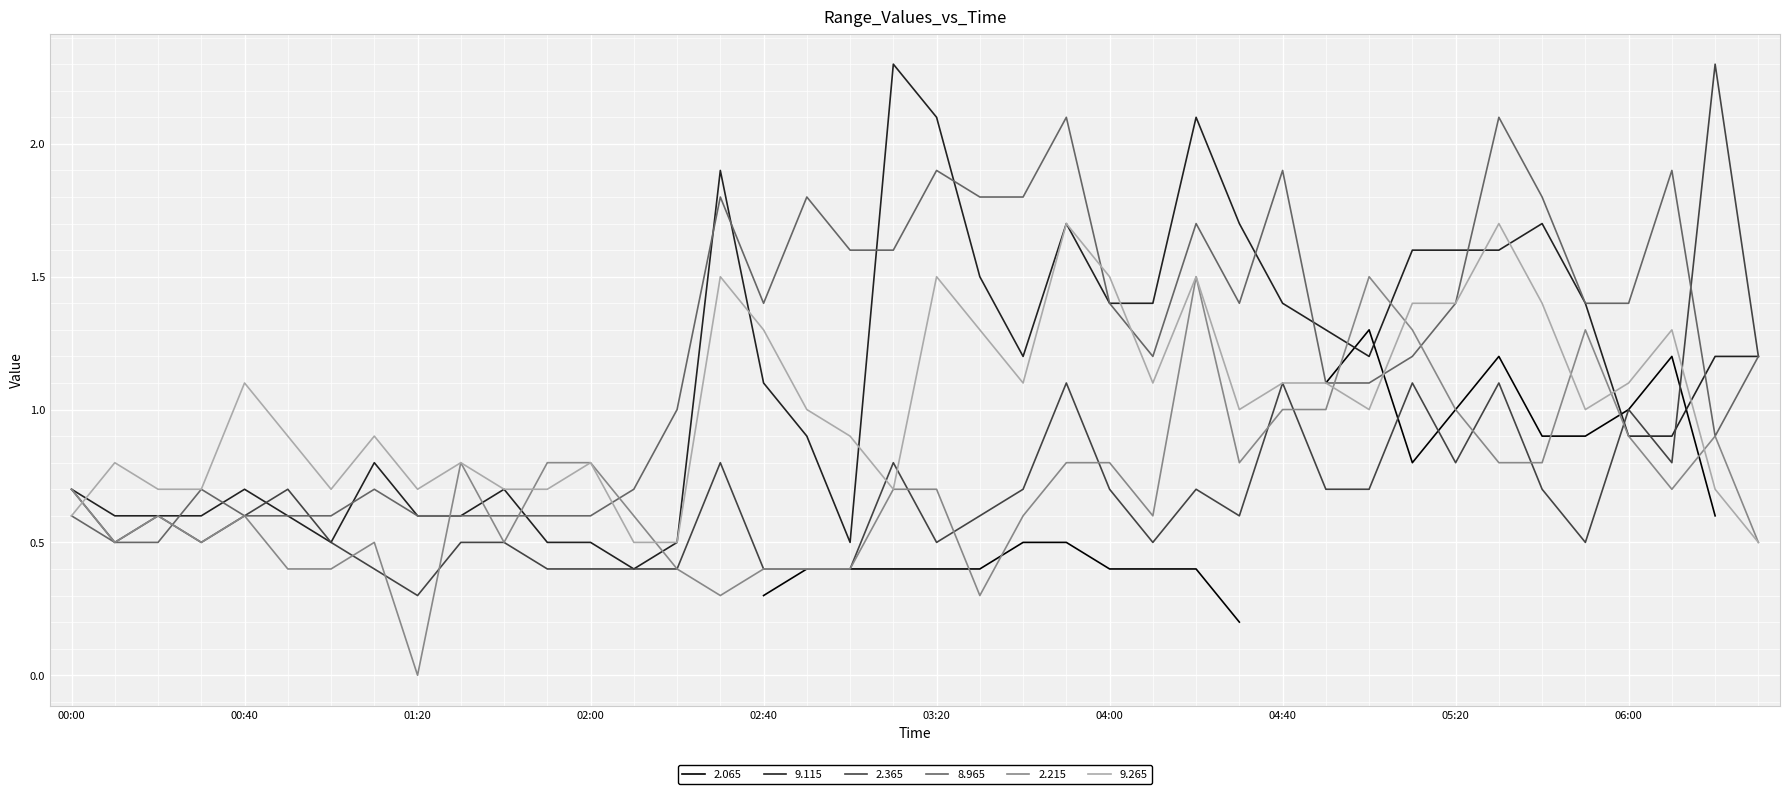

Is it true that 2.365 equals 0.2 at 00:40?

False